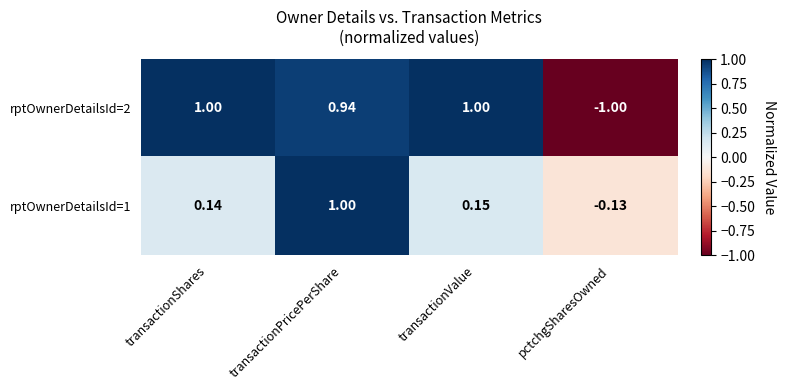

What is the total value across all series at transactionShares?

1.1